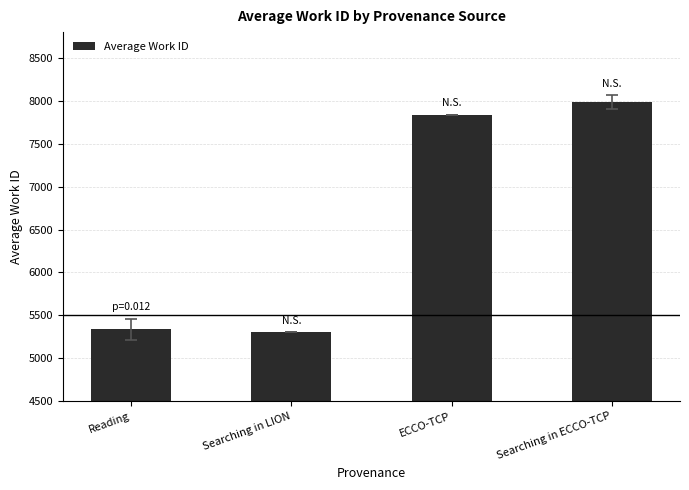

List the labels in order of value, largest first.

Searching in ECCO-TCP, ECCO-TCP, Reading, Searching in LION